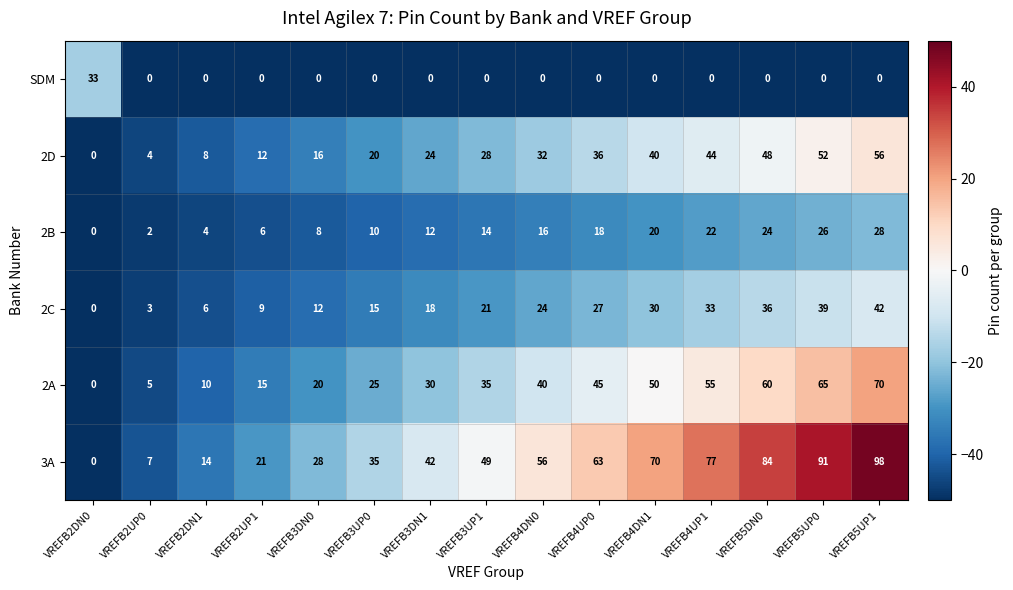

What is the total value across all series at VREFB4DN1?

210